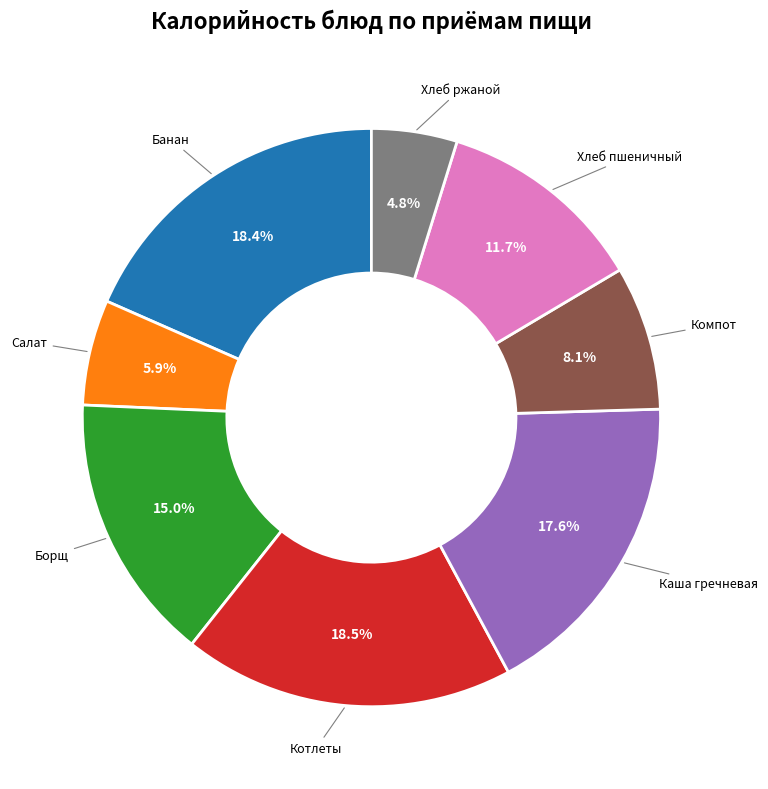

Does any single category account for the majority?

No